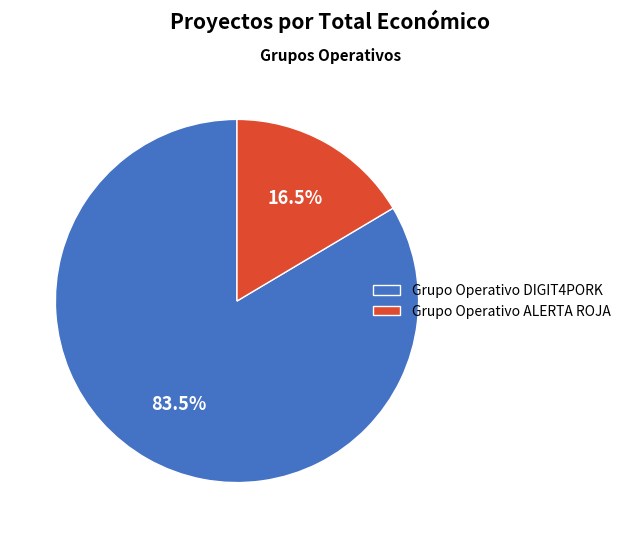

Does Grupo Operativo DIGIT4PORK account for over 50% of the chart?

Yes